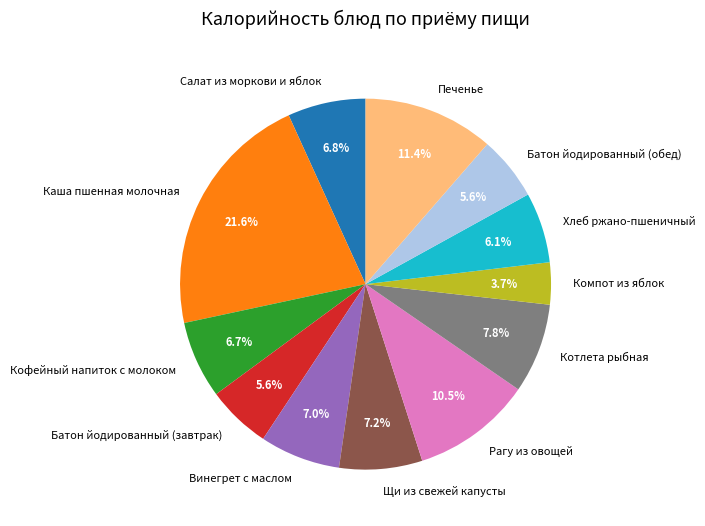

Is there a majority slice in this chart?

No